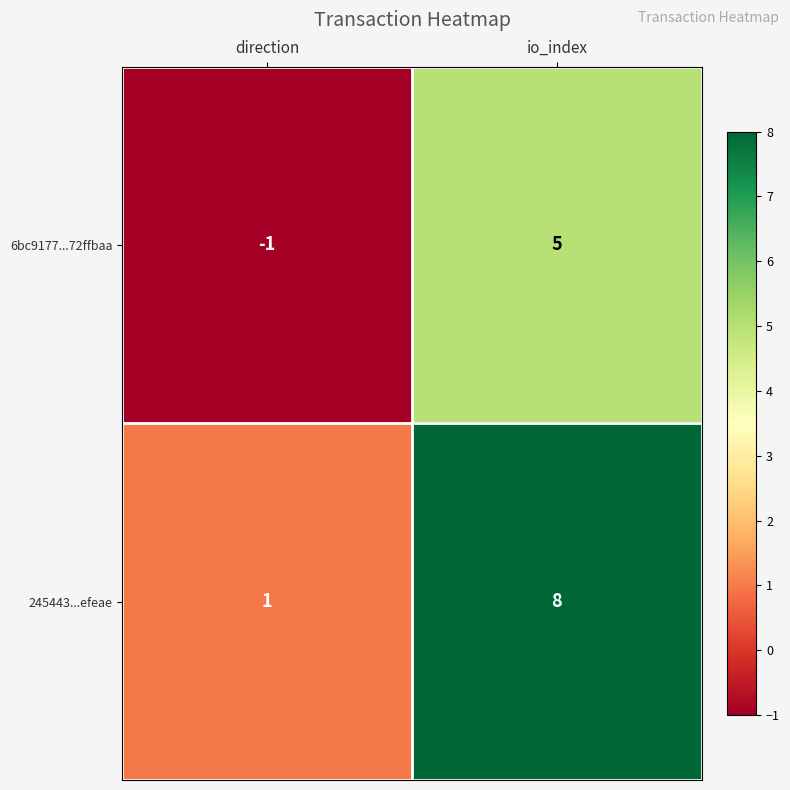

Which series has the largest total across all categories?

245443...efeae